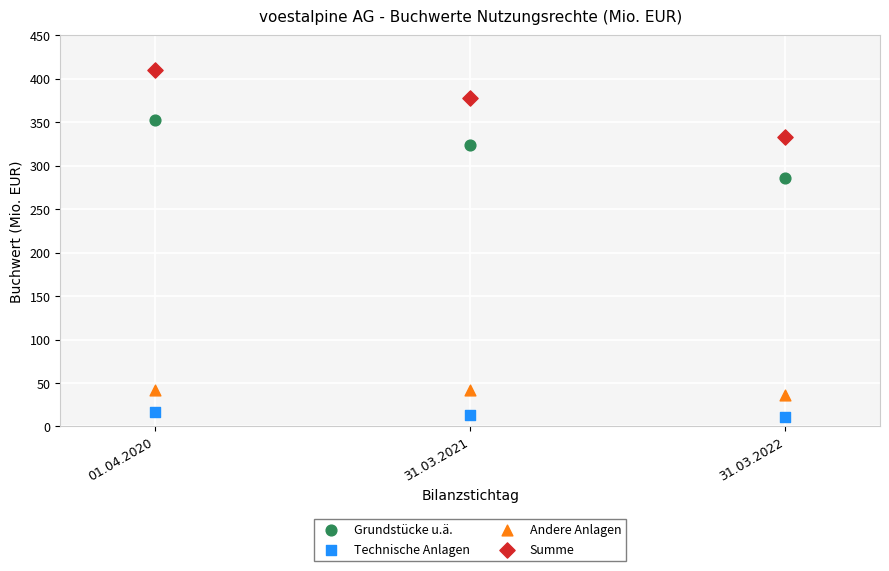

Across all series, what Y value is closest to 210?

285.4